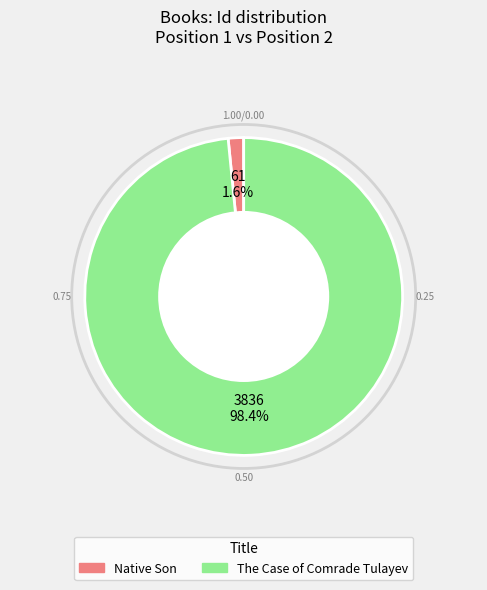

Rank the categories by value from lowest to highest.

Native Son, The Case of Comrade Tulayev